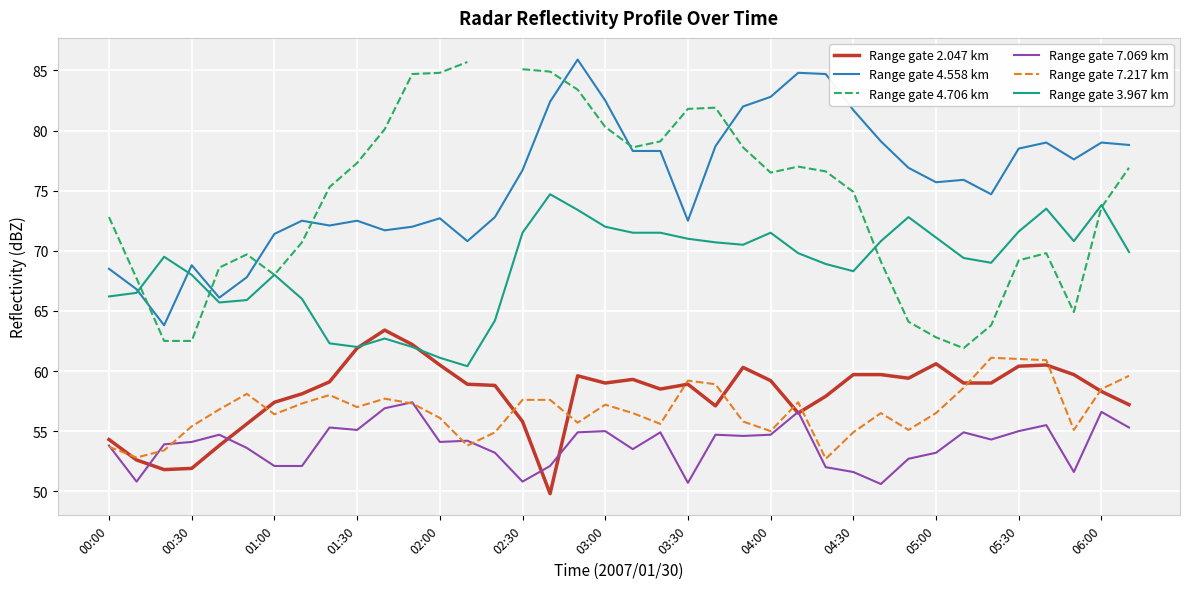

The value of Range gate 4.706 km at 19 is 78.6. True or false?

True